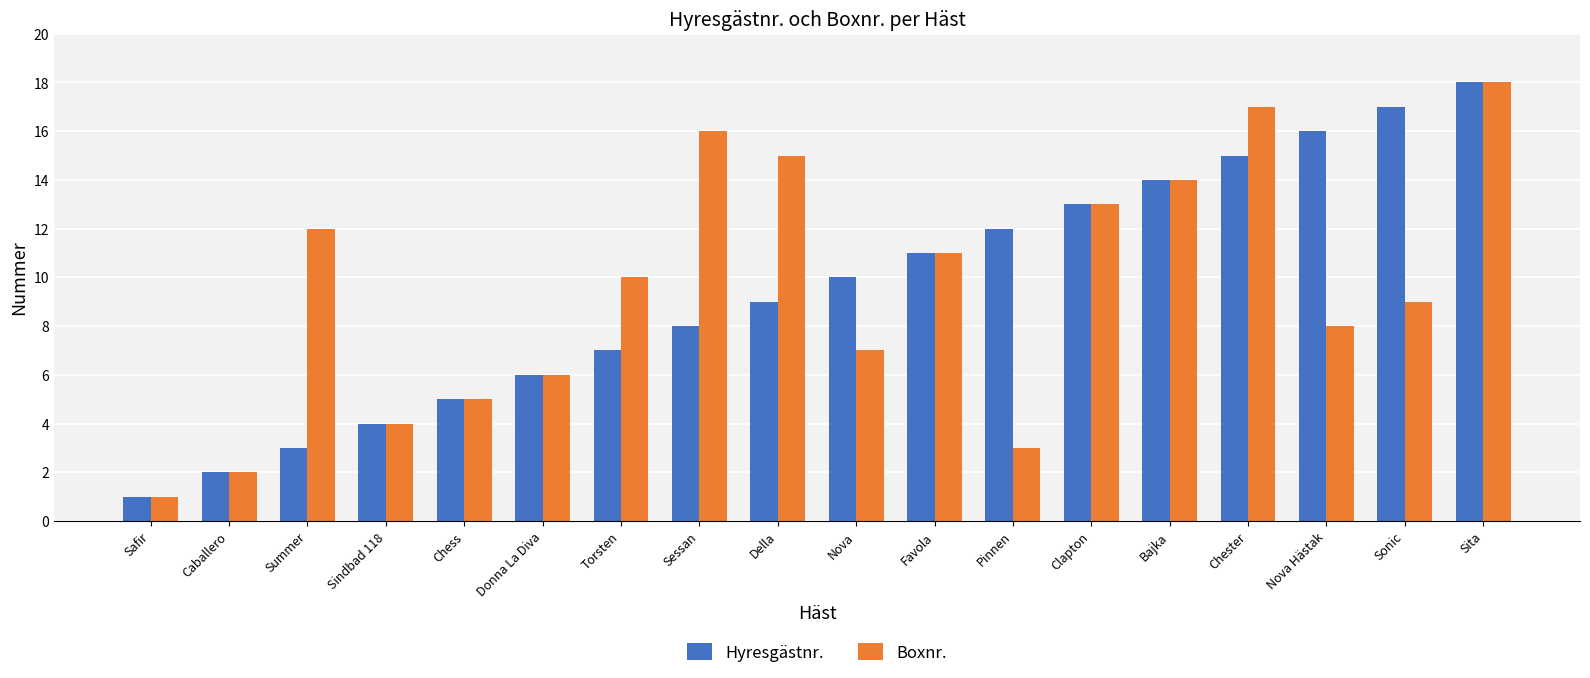

Is the value of Boxnr. at Clapton greater than the value of Hyresgästnr. at Caballero?

Yes